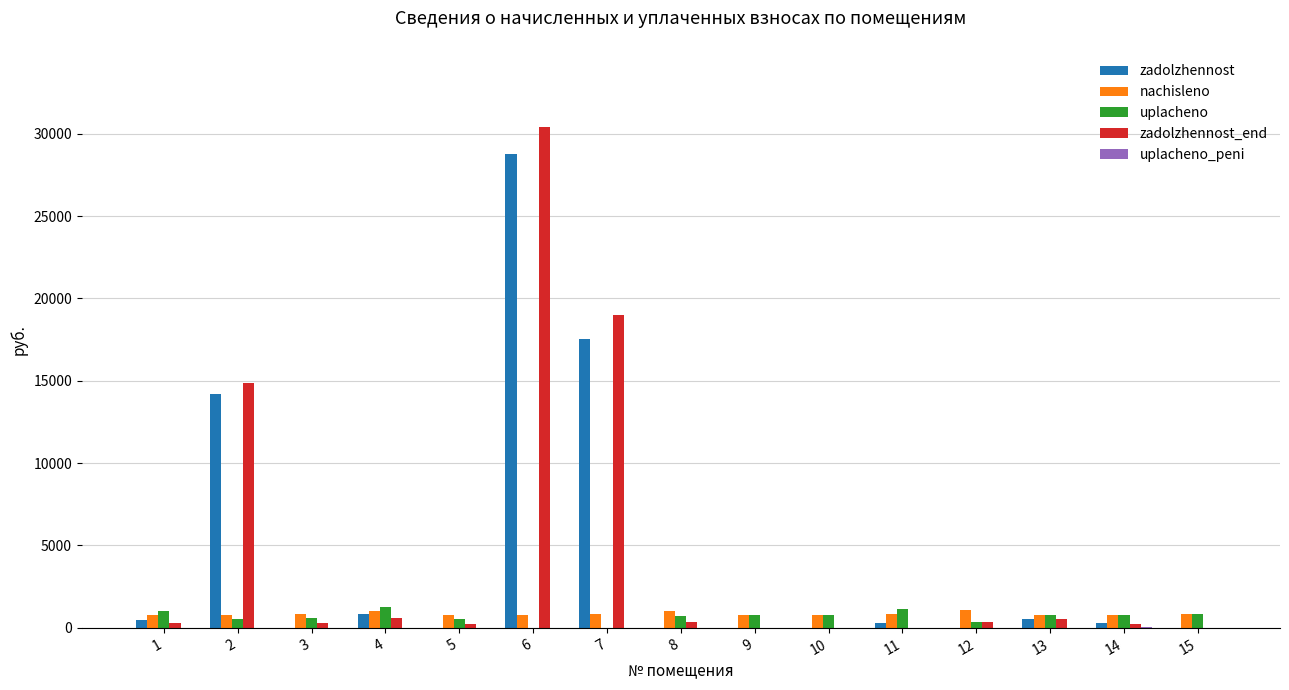

Is the value of nachisleno at 11 greater than the value of zadolzhennost_end at 9?

Yes